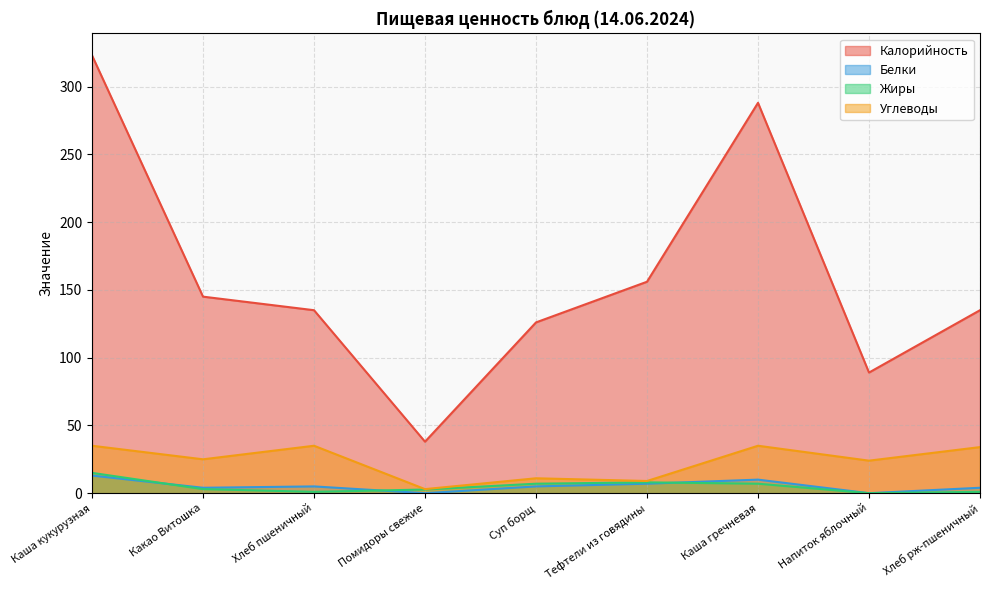

Reading left to right, list all the values displayed in this chart.

Калорийность: 323.0	145.0	135.0	38.0	126.0	156.0	288.0	89.0	135.0
Белки: 13.0	4.0	5.0	0.0	5.0	7.0	10.0	0.0	4.0
Жиры: 15.0	3.0	1.0	2.7	7.0	8.0	7.0	0.0	1.0
Углеводы: 35.0	25.0	35.0	3.0	11.0	9.0	35.0	24.0	34.0